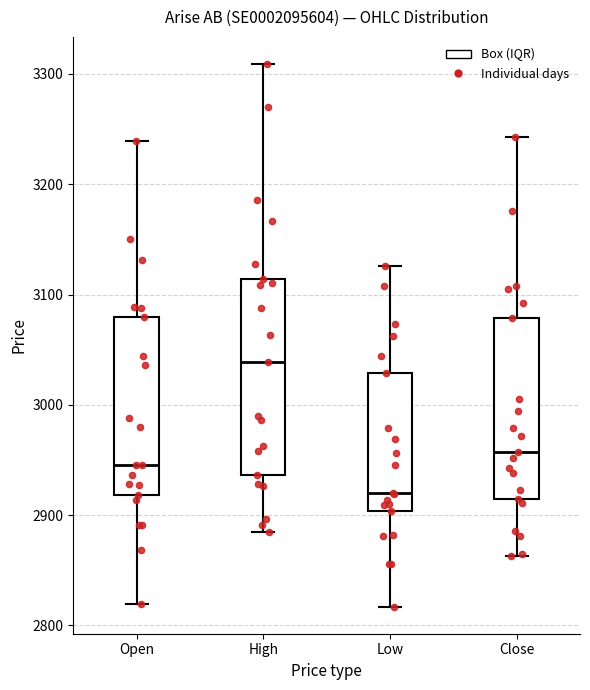

Which box's median line is the lowest?

Low